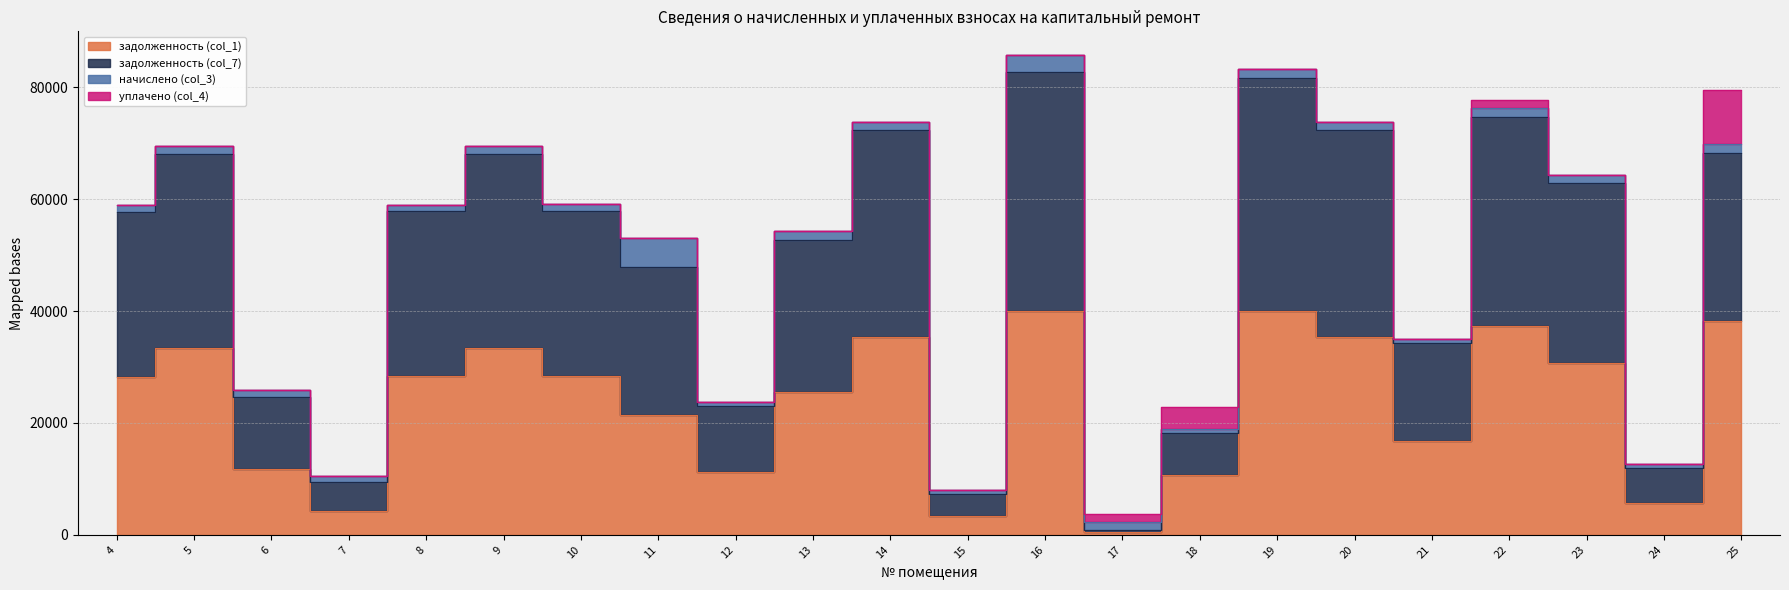

True or false: задолженность (col_1) and задолженность (col_7) intersect in this chart.

False